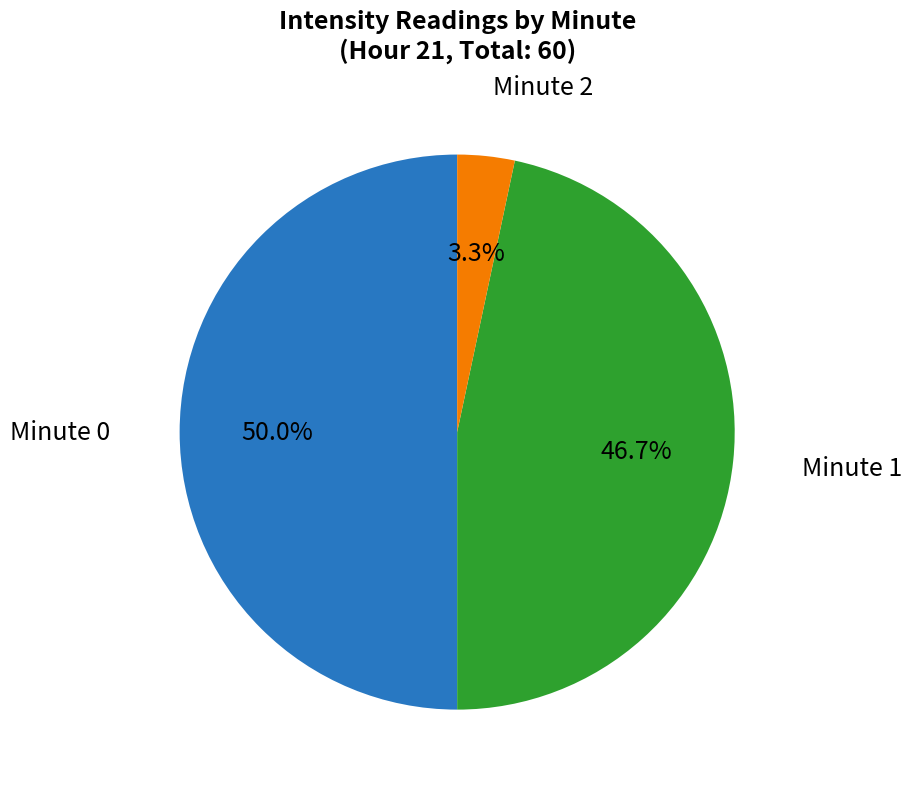

Count the number of slices in the pie.

3